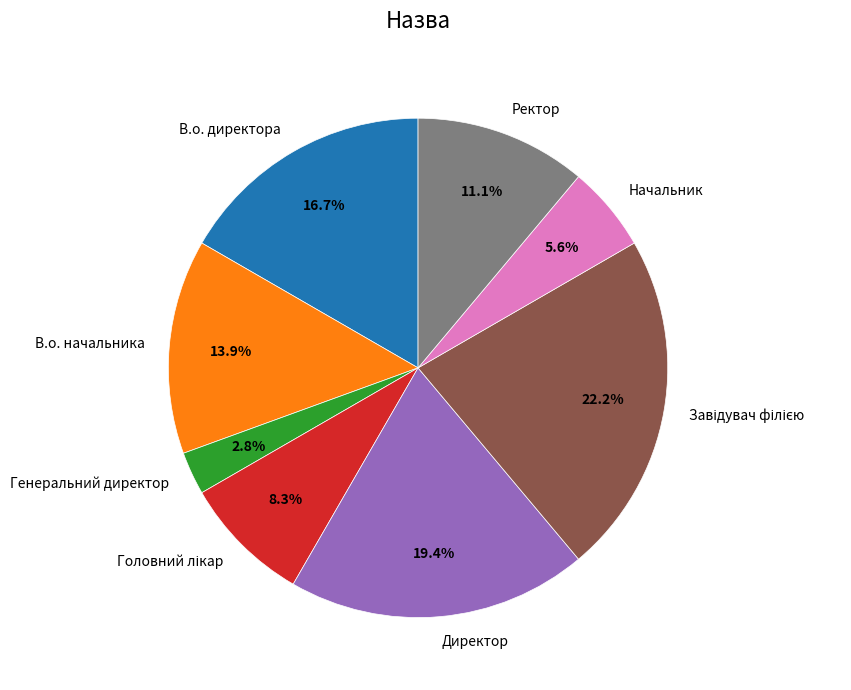

How many slices are in this pie chart?

8